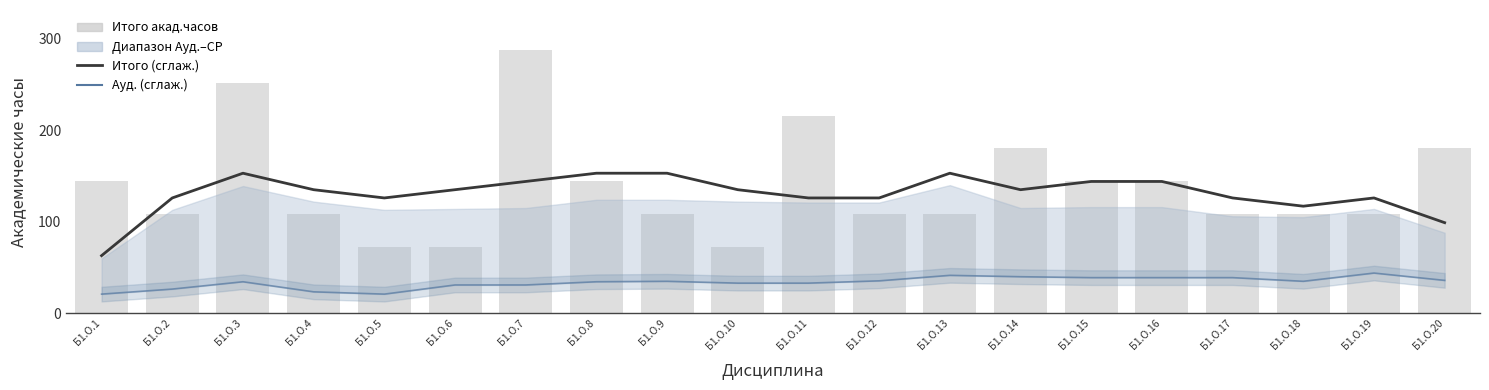

What is the sum of all Итого акад.часов values?

2772.0